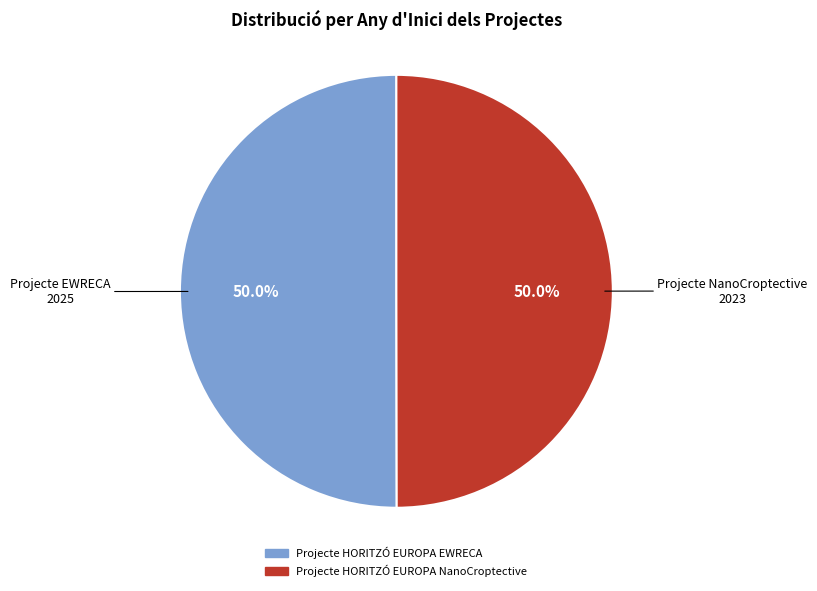

Approximately how many times larger is the value at Projecte HORITZÓ EUROPA NanoCroptective compared to Projecte HORITZÓ EUROPA EWRECA?

1.0